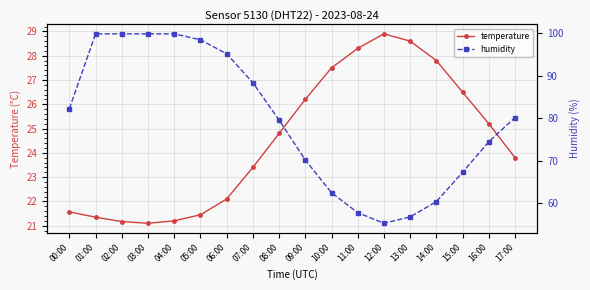

What is the maximum value shown in the chart?

99.9